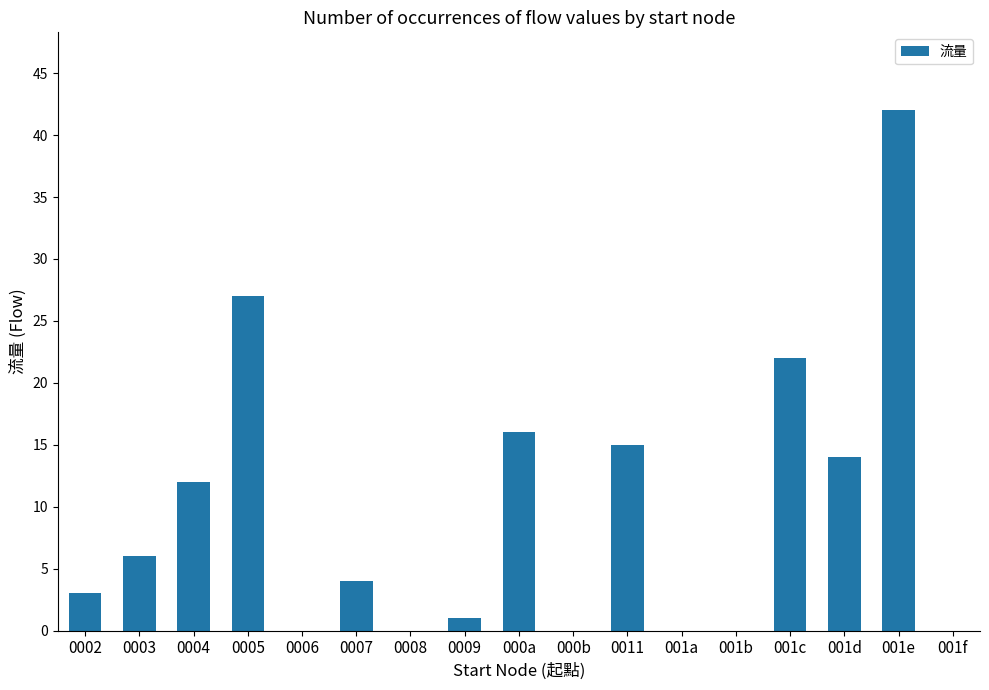

What is the maximum value shown in the chart?

42